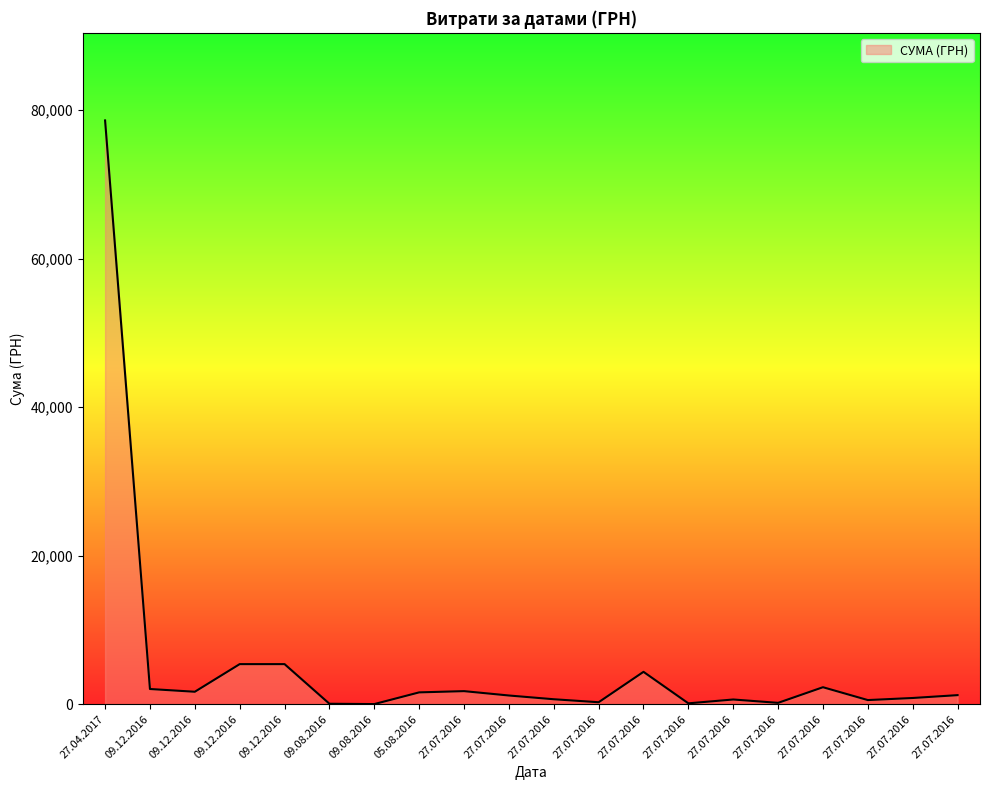

Does the chart display data point markers on the line(s)?

No